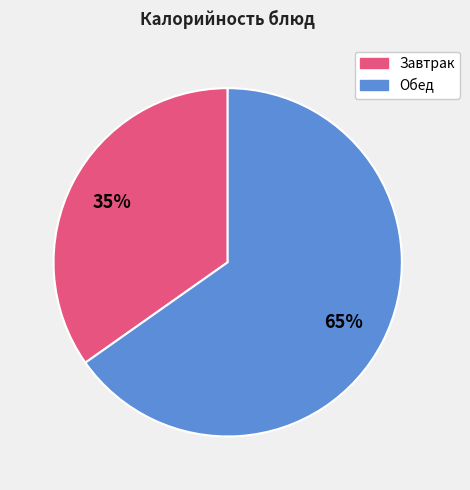

To the nearest percent, what is the difference between the largest and smallest slice percentages?

30%